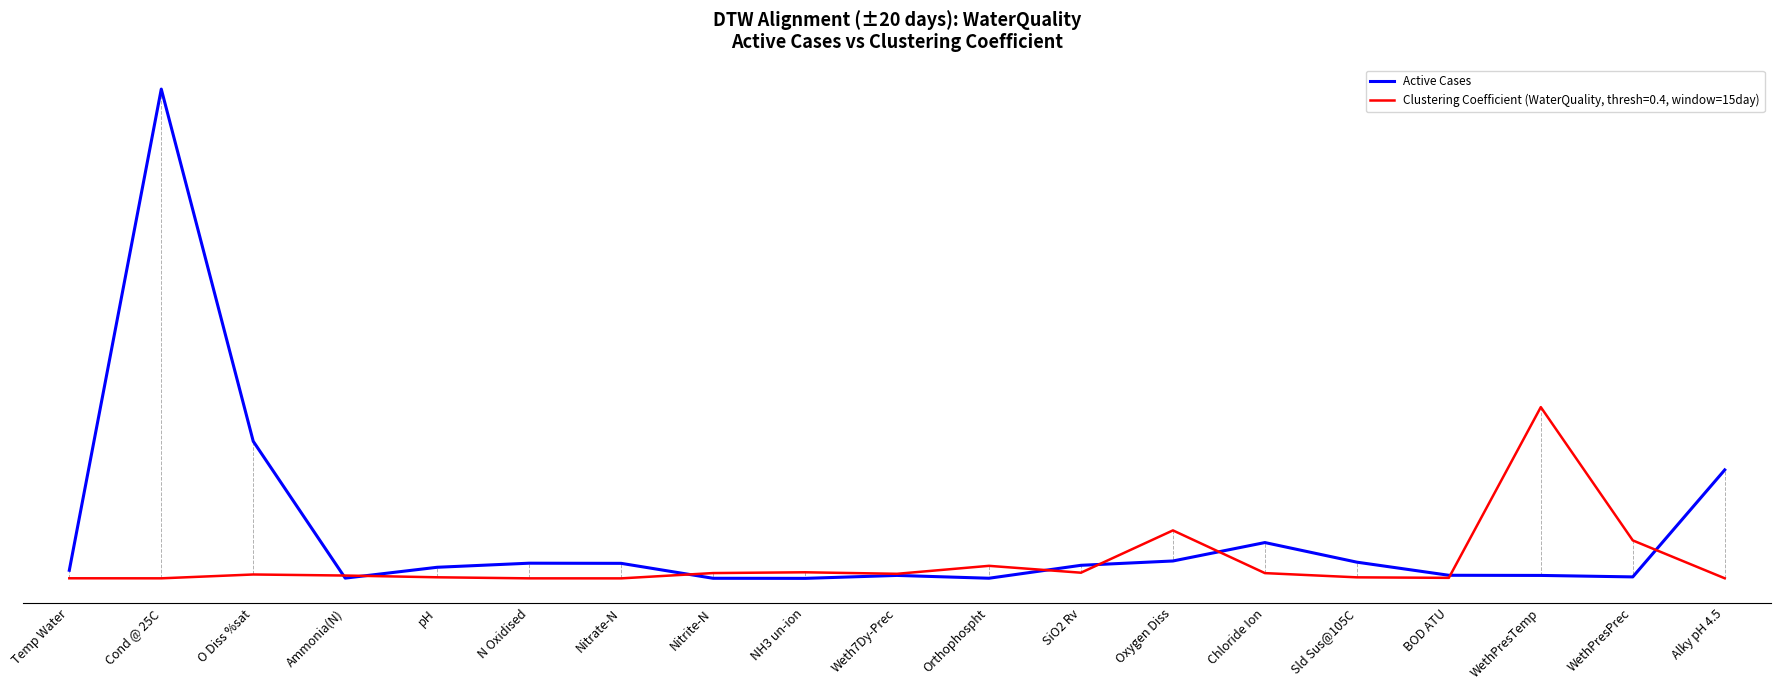

At which category does the chart reach its peak across all series?

Cond @ 25C